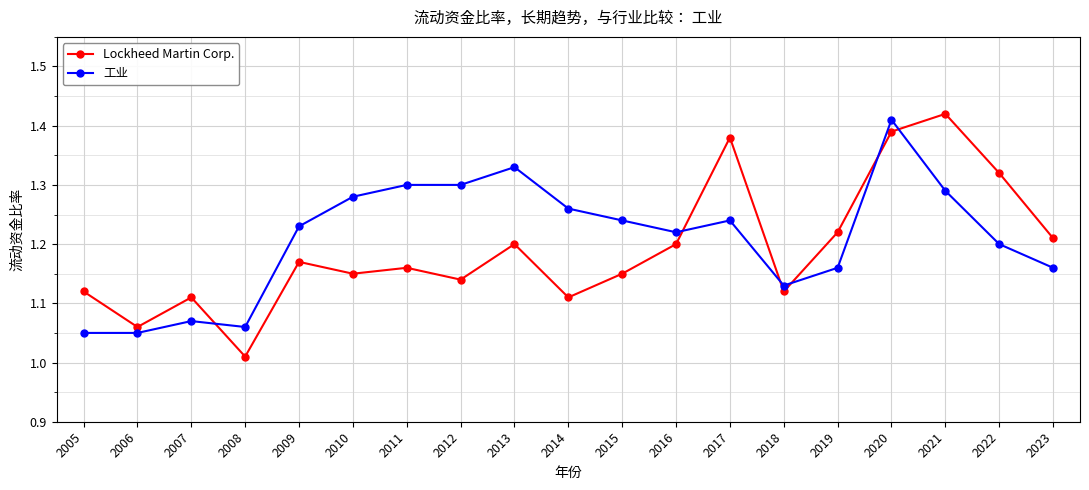

What is the difference between the second highest and second lowest values in the Lockheed Martin Corp. series?

0.3